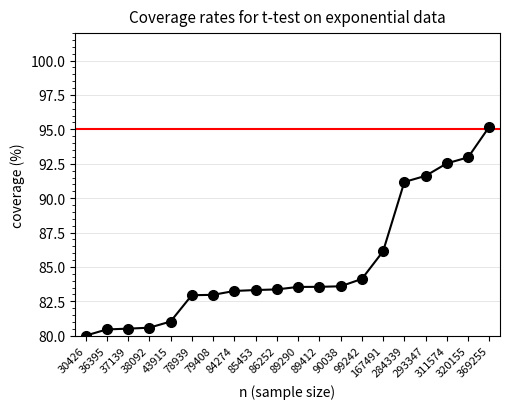

Read the value at 89412.

83.6